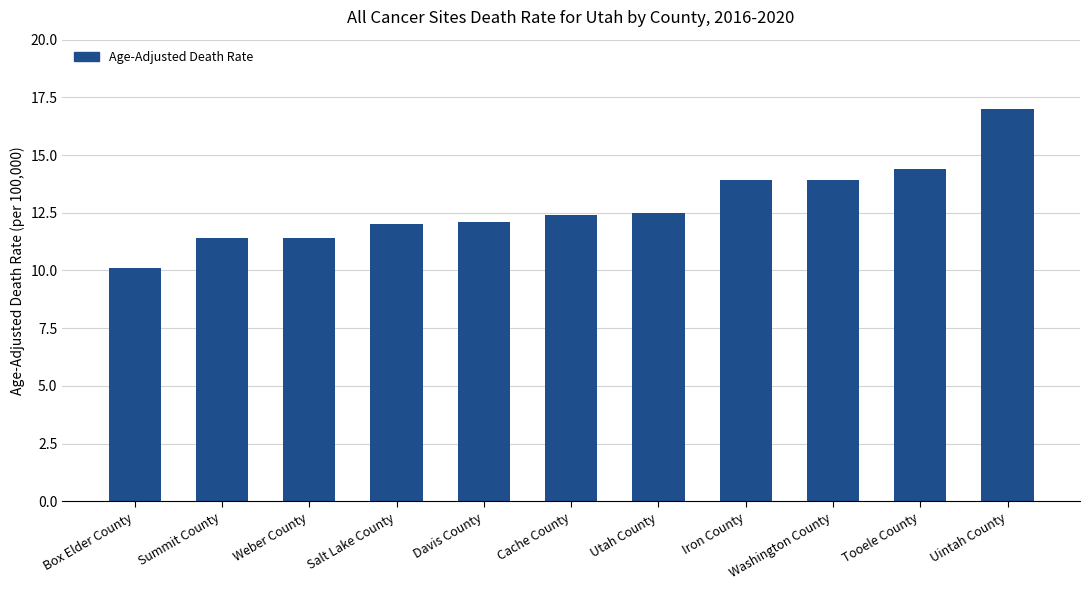

Reading left to right, extract all data points from this chart.

10.1	11.4	11.4	12.0	12.1	12.4	12.5	13.9	13.9	14.4	17.0